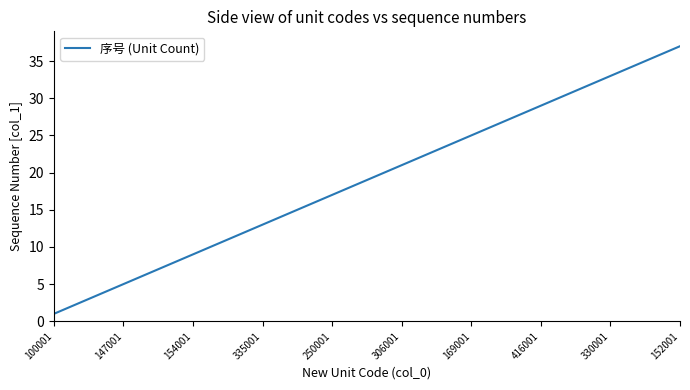

What is the greatest value displayed?

37